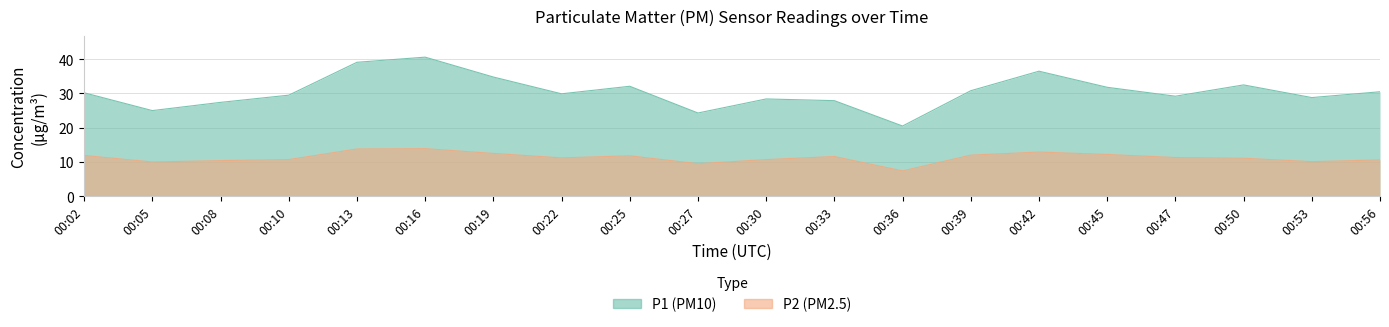

True or false: P1 and P2 cross at least once.

False